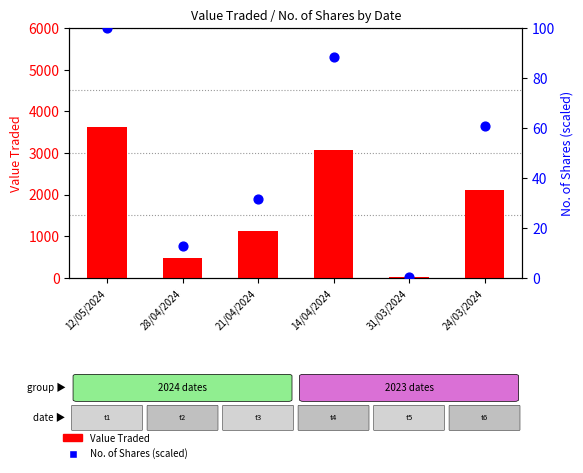

Which series contains the lowest Y value?

No. of Shares (normalized)